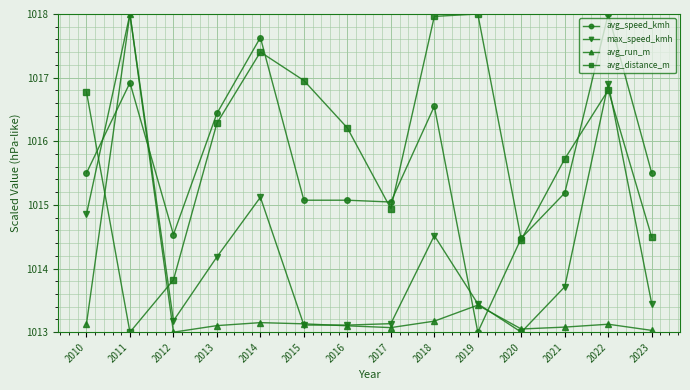

What is the maximum value shown in the chart?

1018.0